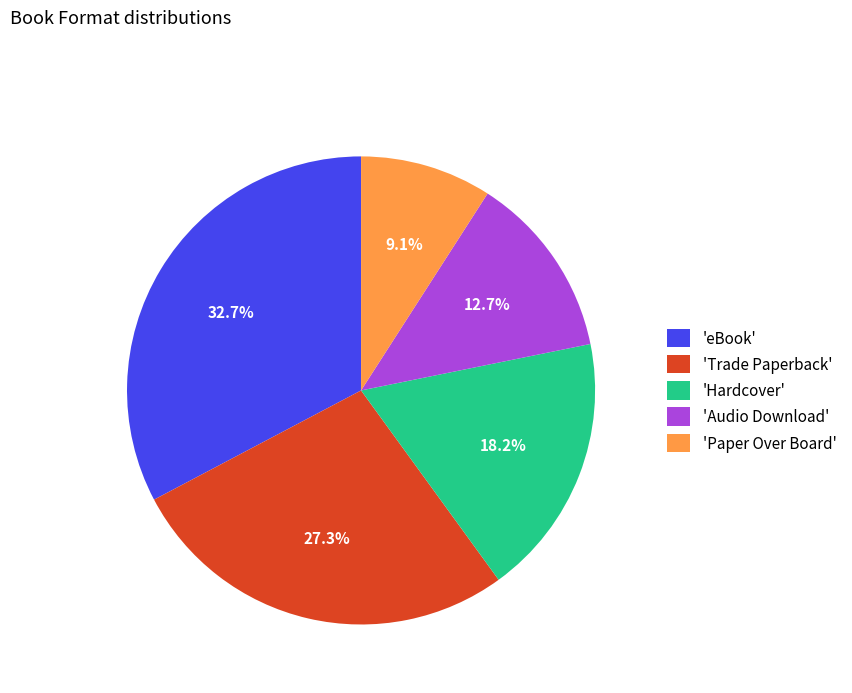

Combined, what portion of the pie is 'Paper Over Board' and 'Trade Paperback'?

36.4%